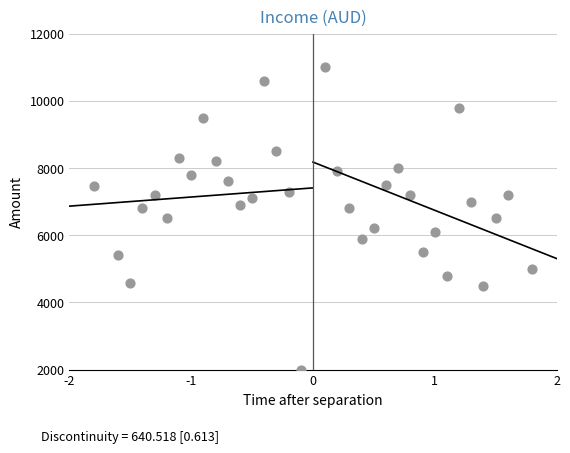

What is the range of Y values (max minus min)?

9000